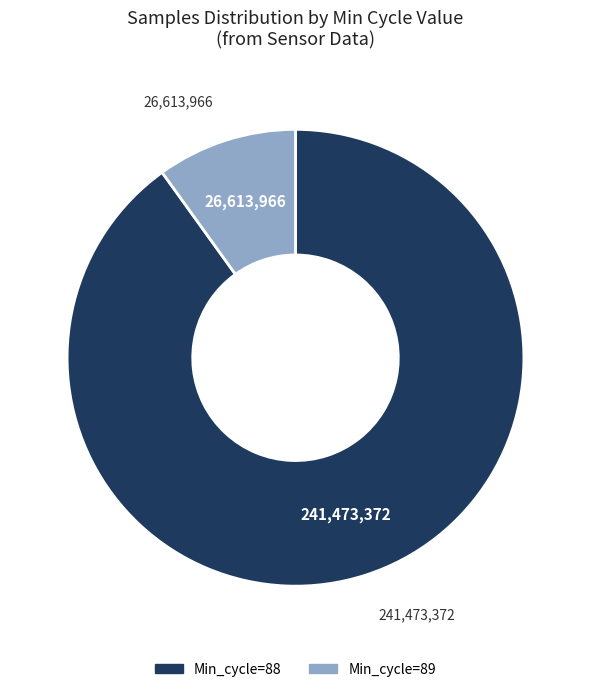

Does any single category account for the majority?

Yes